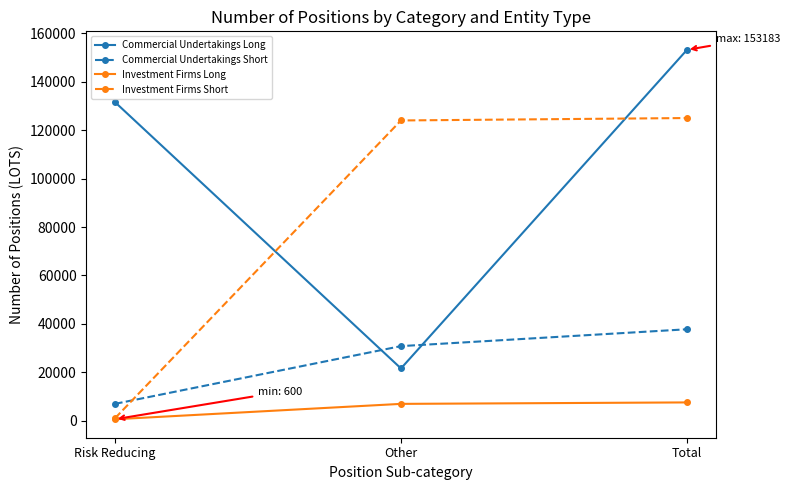

Which label corresponds to the smallest value in the chart?

Risk Reducing